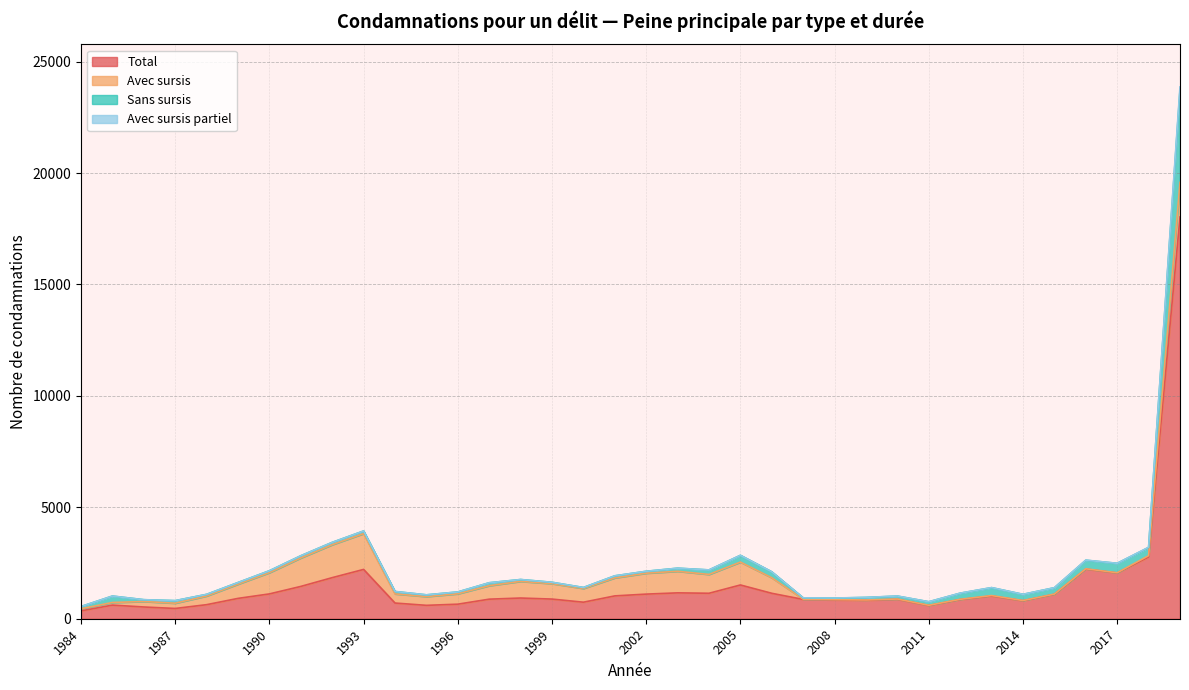

Which series has the widest spread of values?

Total